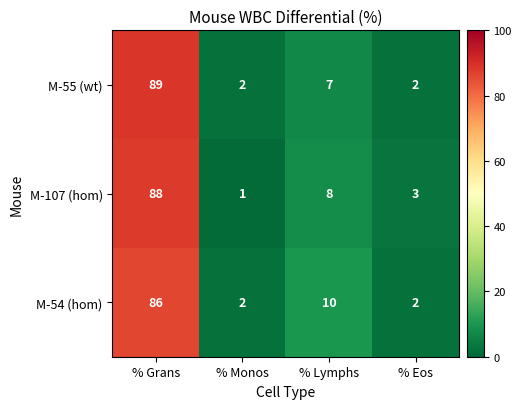

Where is M-107 (hom) nearest to the value 44?

% Lymphs